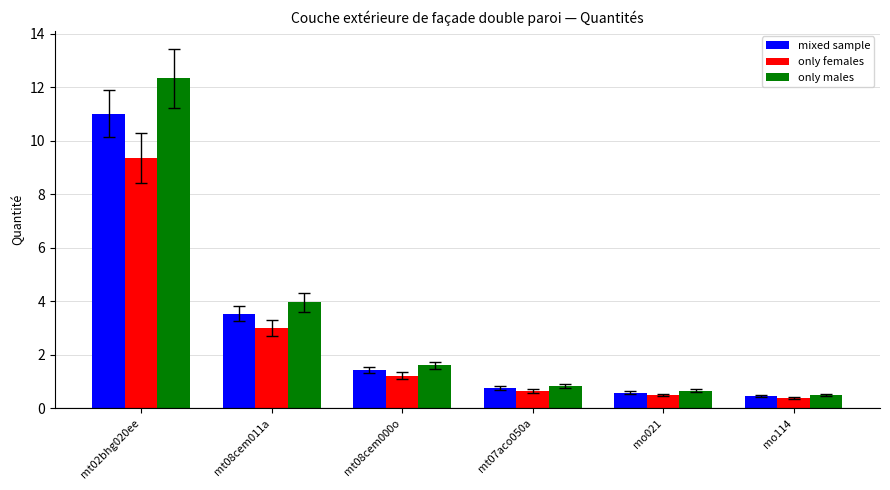

Is it true that mixed sample equals 2.4 at mt08cem011a?

False